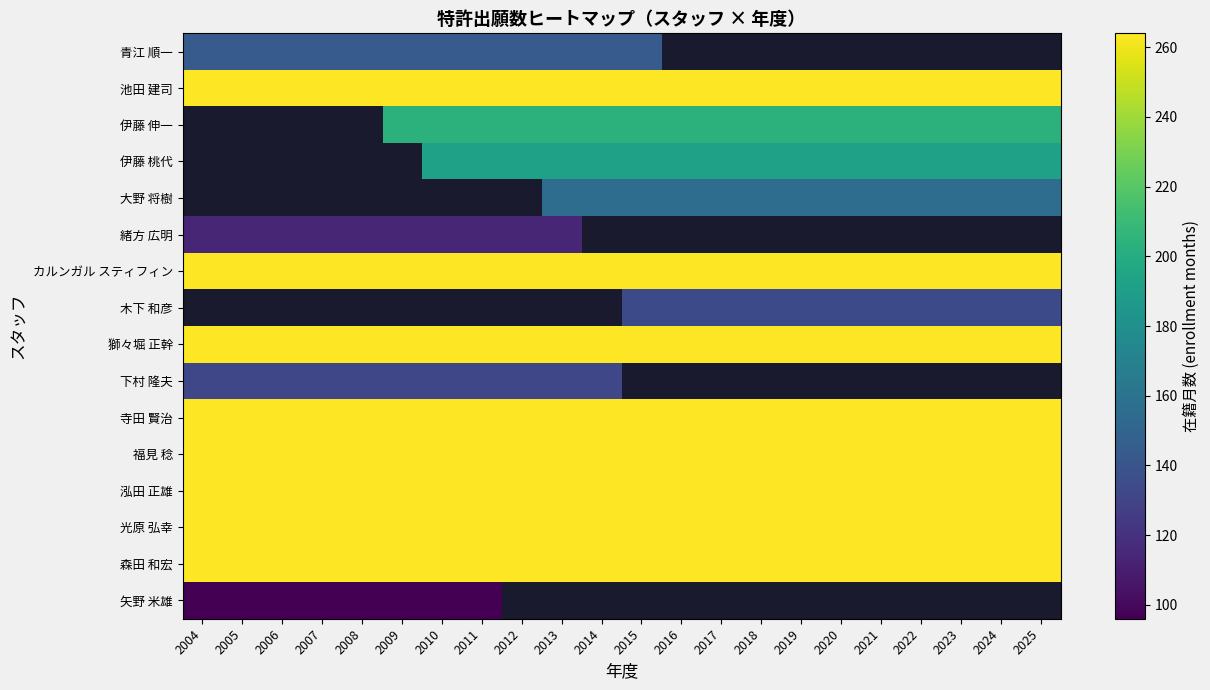

Which category has the lowest value across all series?

2004